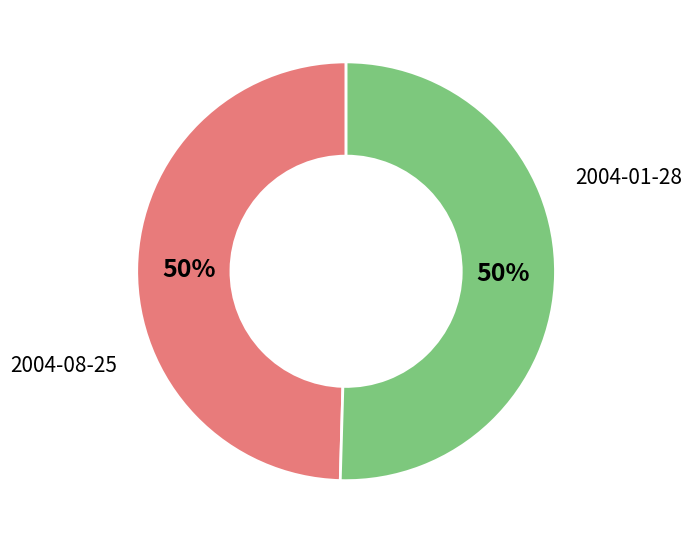

Do 2004-08-25 and 2004-01-28 together represent more than half of the pie?

Yes